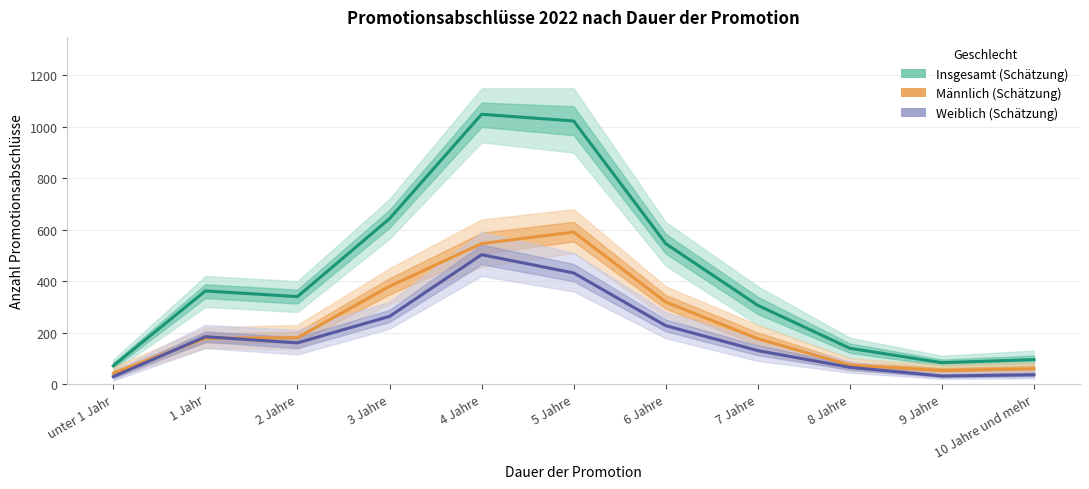

List the series in order of their peak value, highest first.

Insgesamt (Schätzung), Männlich (Schätzung), Weiblich (Schätzung)